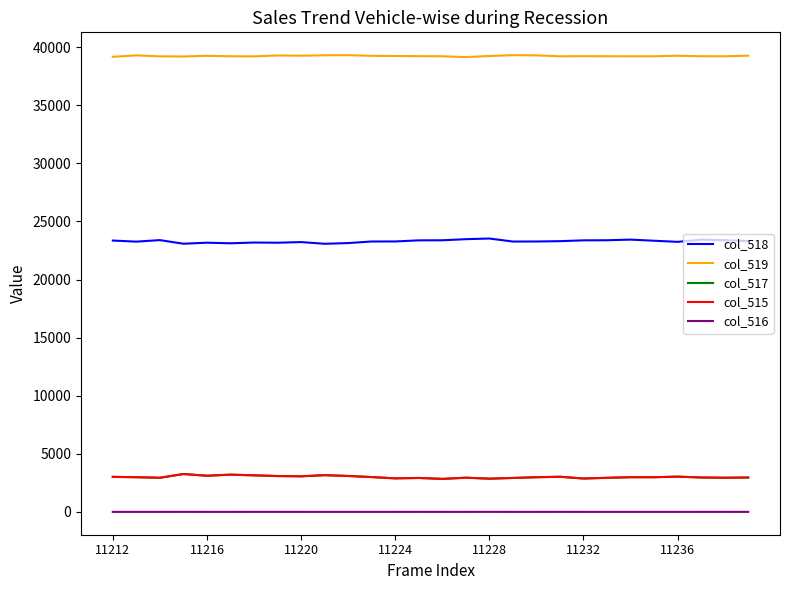

Does the chart display data point markers on the line(s)?

No